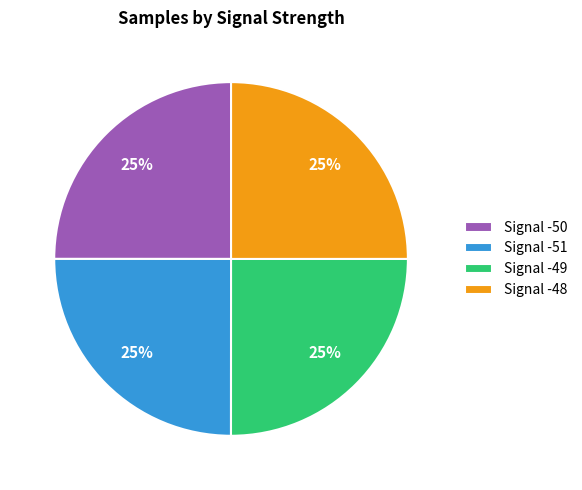

To the nearest percent, what portion does Signal -51 represent?

25%